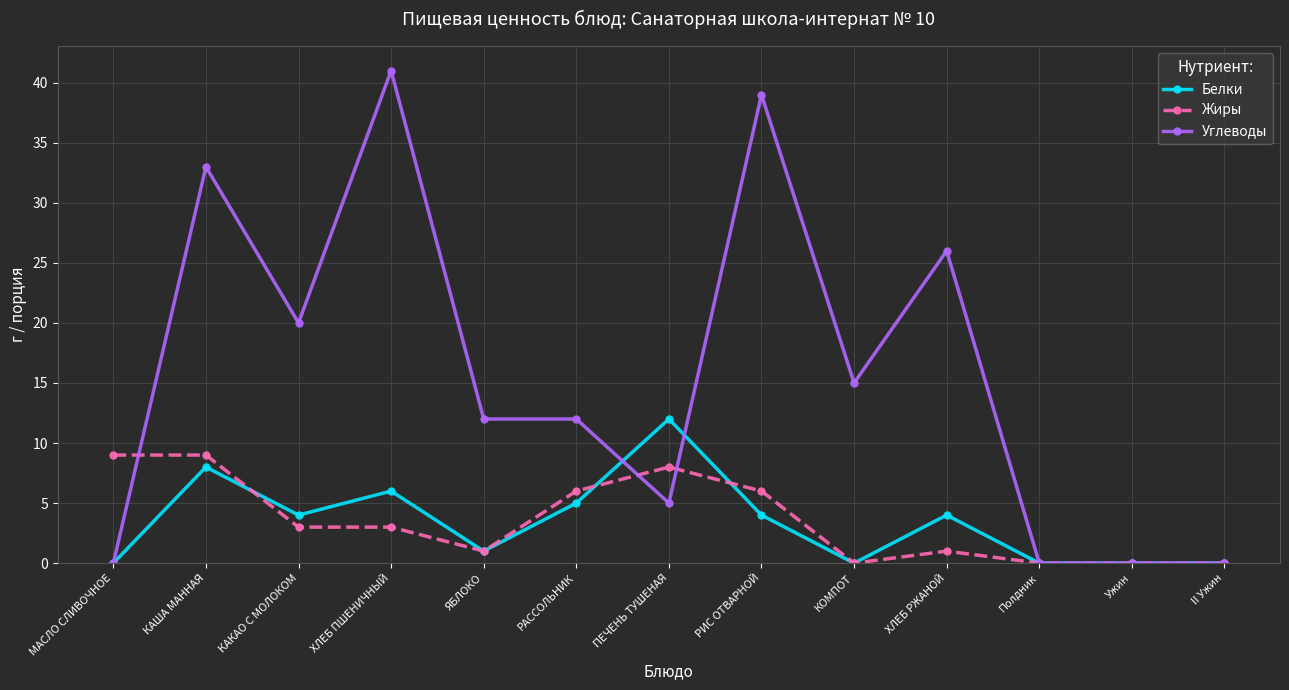

True or false: Жиры has a value of 3 at РАССОЛЬНИК.

False